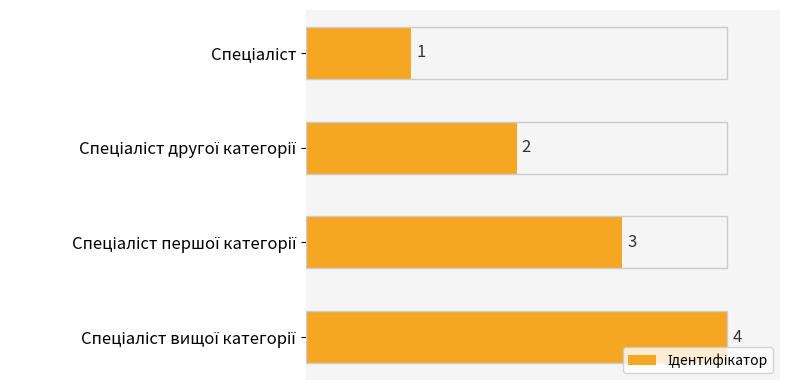

What is the value of the 3rd bar from the top?

3